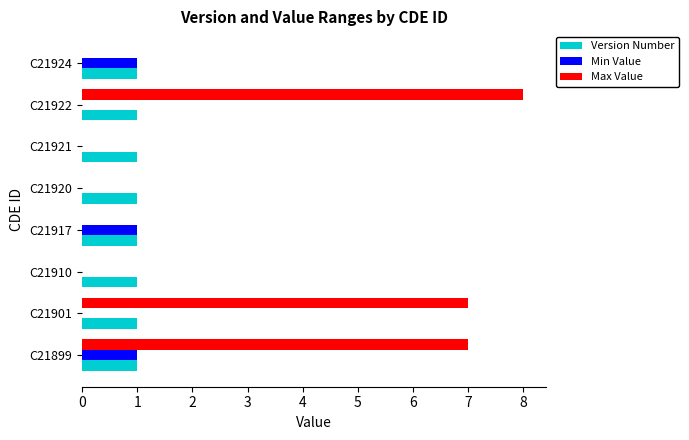

What is the average value of the Version Number series?

1